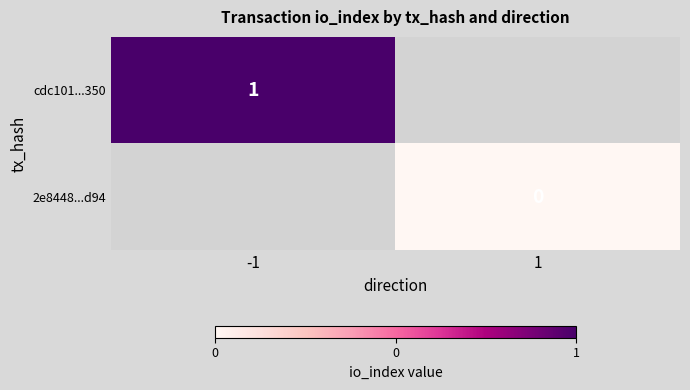

Is it true that cdc101...350 equals 2 at -1?

False